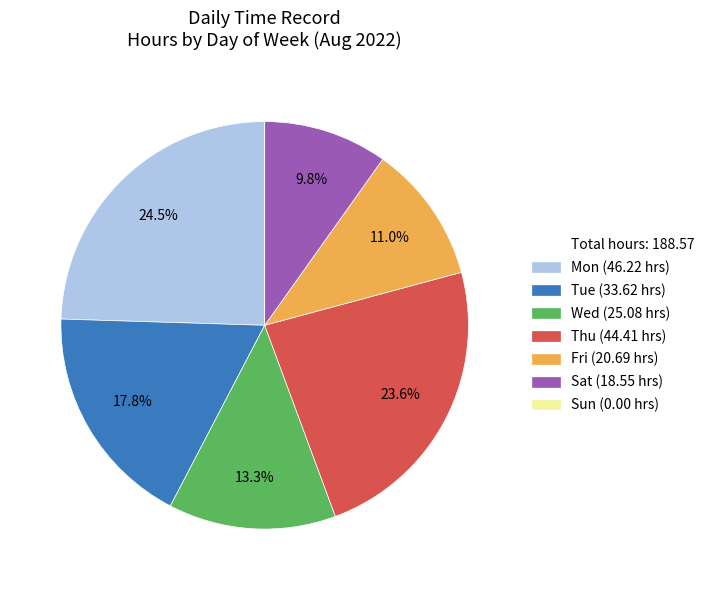

Is there any slice that represents more than half of the pie?

No